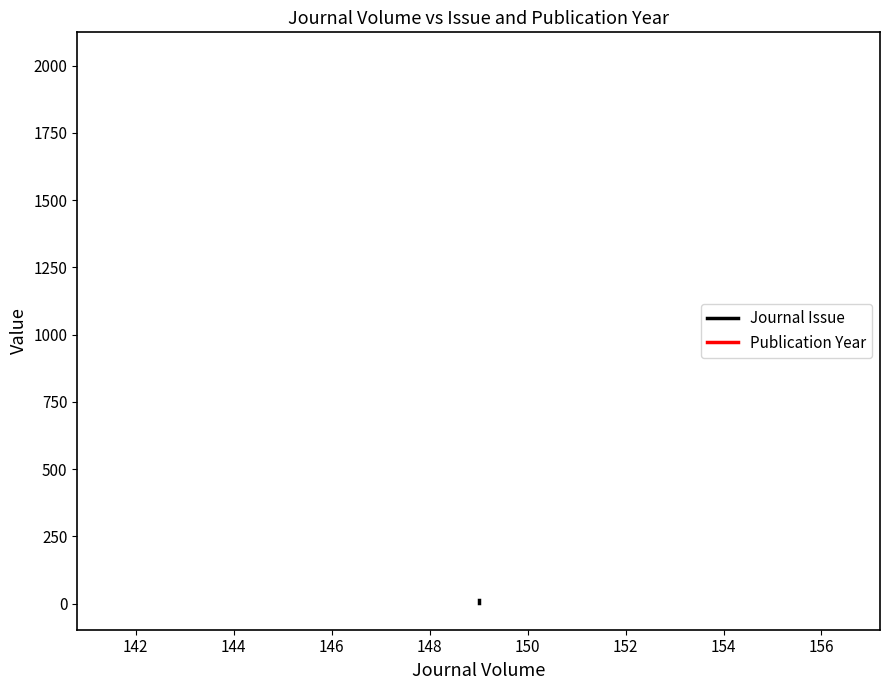

True or false: Publication Year has a value of 943 at 140.

False